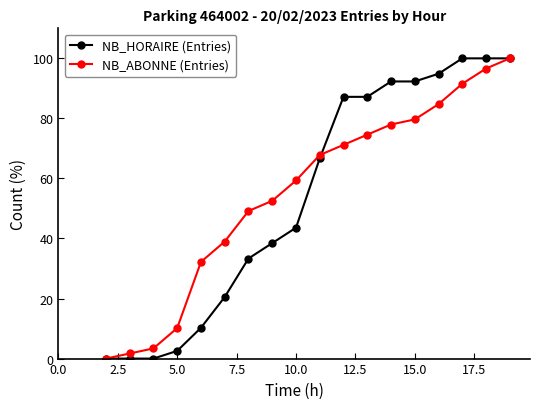

At how many categories does at least one series exceed 19?

14